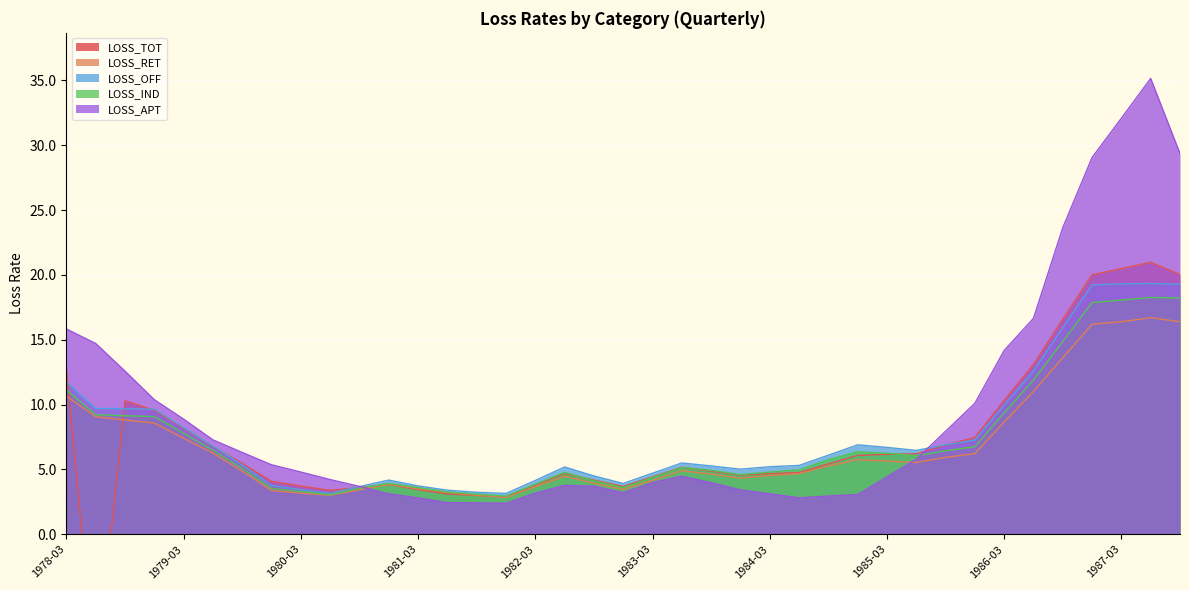

True or false: LOSS_IND and LOSS_RET cross at least once.

False